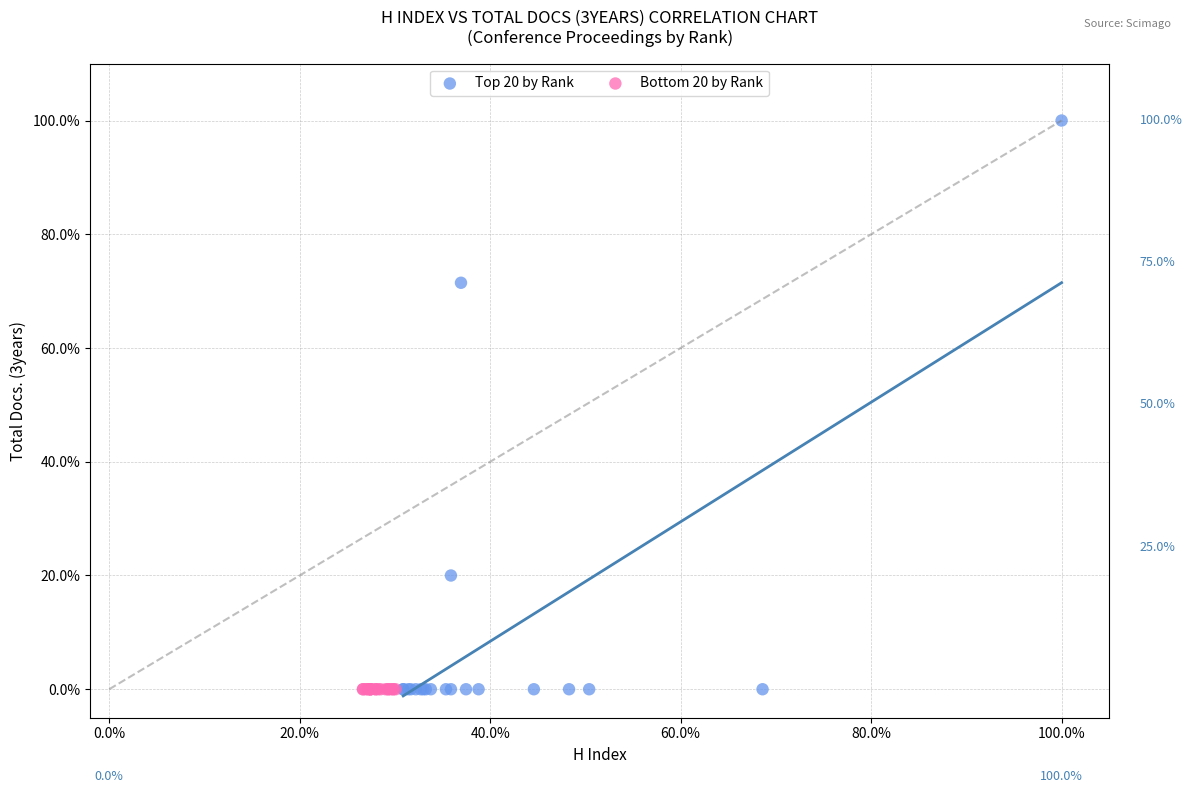

What are all the series names shown in the legend?

Top 20 by Rank, Bottom 20 by Rank